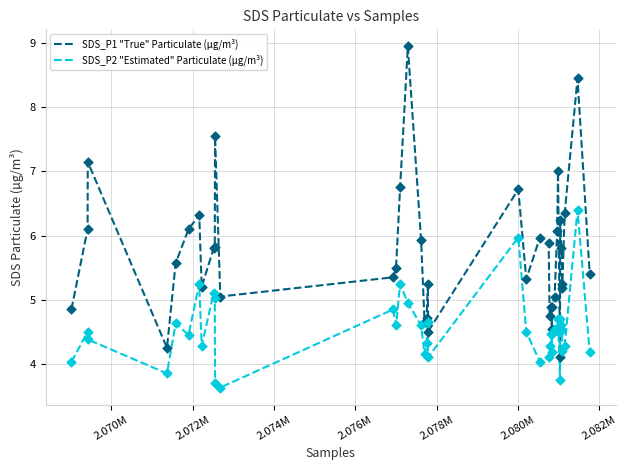

Which series has the largest total across all categories?

SDS_P1 "True" Particulate (µg/m³)